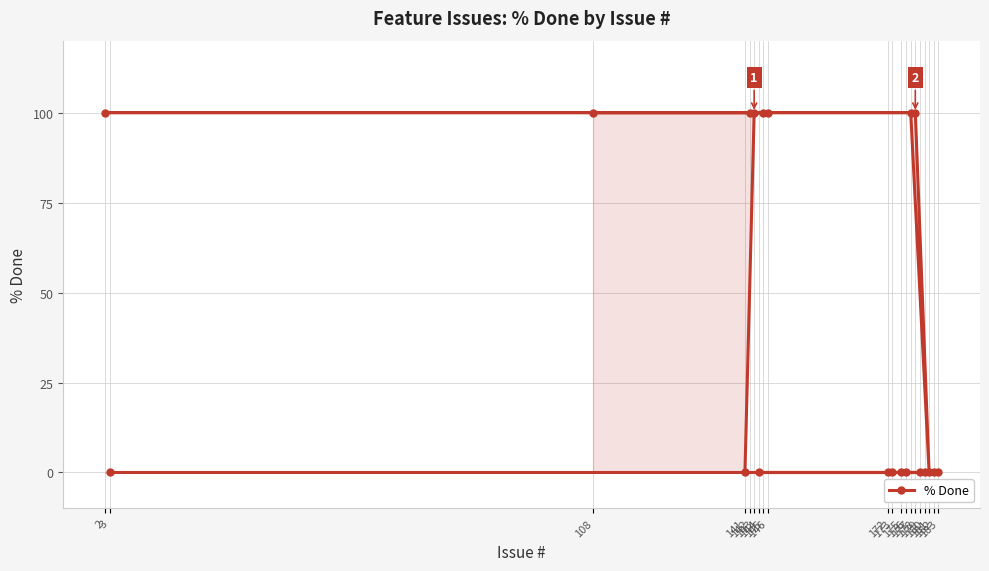

How many data points are above 0?

8